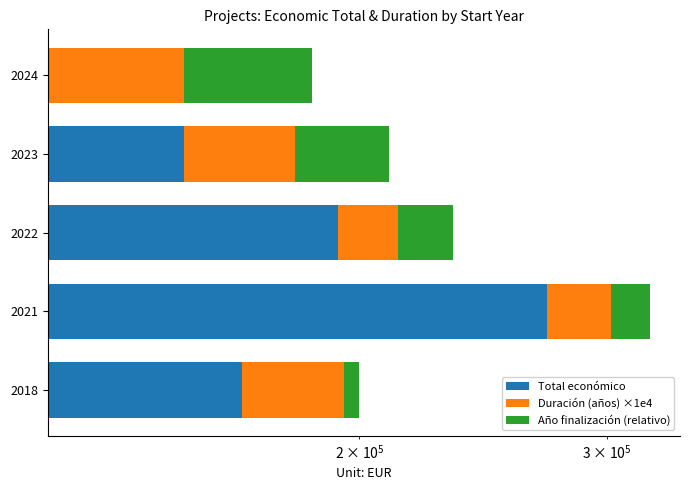

Between 2021 and 2022, which series saw the biggest shift?

Total económico